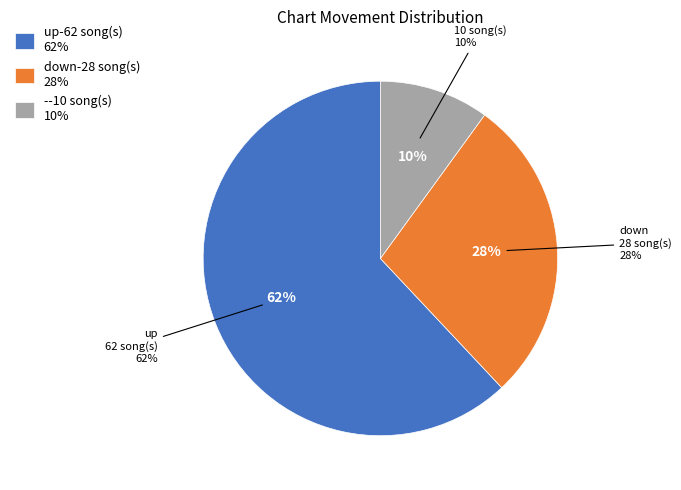

Is it true that down is 28% of the pie?

True